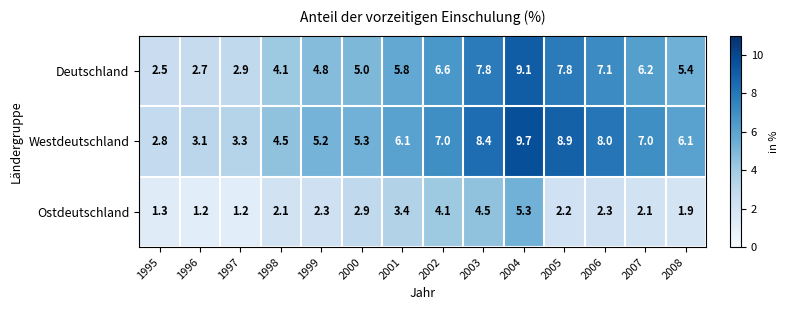

The value of Deutschland at 2008 is 5.4. True or false?

True